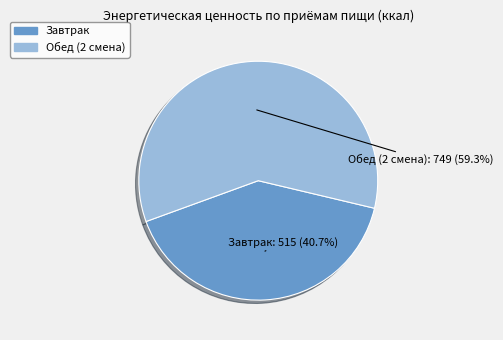

To the nearest percent, what percentage of the pie is Обед (2 смена)?

59%